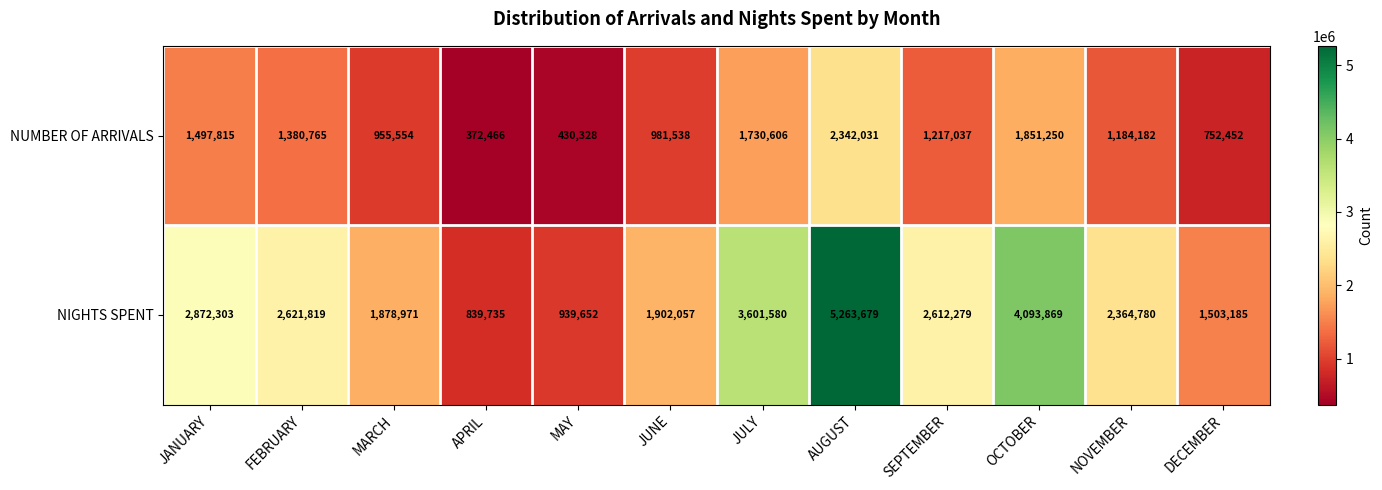

At which label does NUMBER OF ARRIVALS first exceed 1217037?

JANUARY